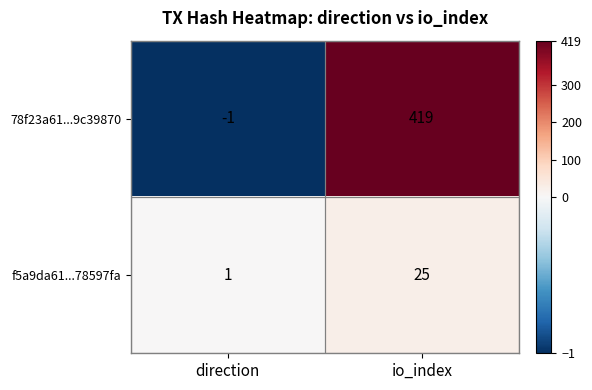

What is the average value of the 78f23a61...9c39870 series?

209